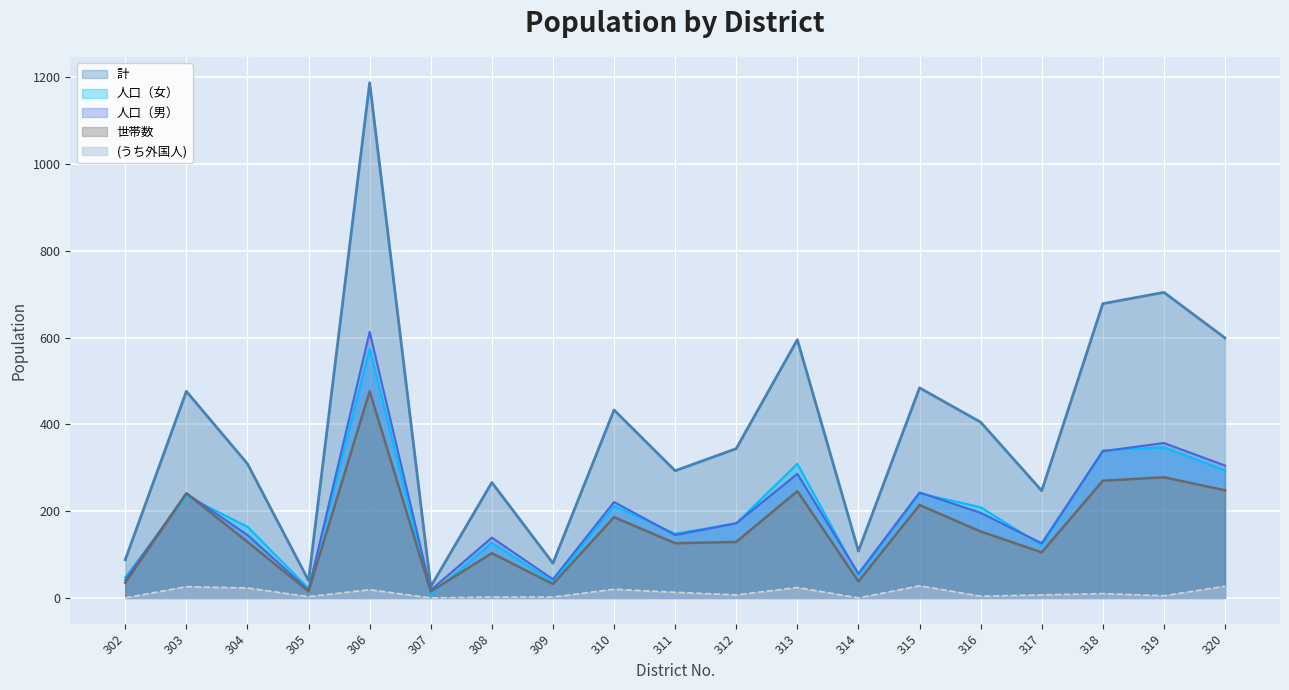

Reading left to right, transcribe all the data shown in this chart.

計: 302=88	303=476	304=309	305=40	306=1187	307=26	308=266	309=80	310=433	311=293	312=344	313=595	314=108	315=484	316=405	317=247	318=678	319=704	320=599
世帯数: 302=35	303=241	304=129	305=15	306=476	307=15	308=103	309=32	310=186	311=126	312=129	313=246	314=38	315=214	316=153	317=105	318=270	319=278	320=248
人口（女）: 302=47	303=235	304=164	305=22	306=574	307=8	308=127	309=37	310=212	311=148	312=172	313=309	314=52	315=241	316=209	317=121	318=340	319=347	320=294
人口（男）: 302=41	303=241	304=145	305=18	306=613	307=18	308=139	309=43	310=221	311=145	312=172	313=286	314=56	315=243	316=196	317=126	318=338	319=357	320=305
(うち外国人): 302=0	303=26	304=23	305=3	306=19	307=0	308=2	309=2	310=20	311=13	312=7	313=24	314=0	315=28	316=4	317=7	318=10	319=5	320=27